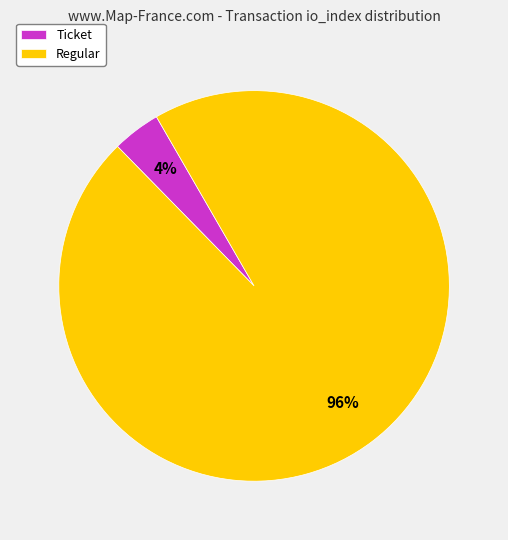

To the nearest percent, what is the average slice percentage?

50%